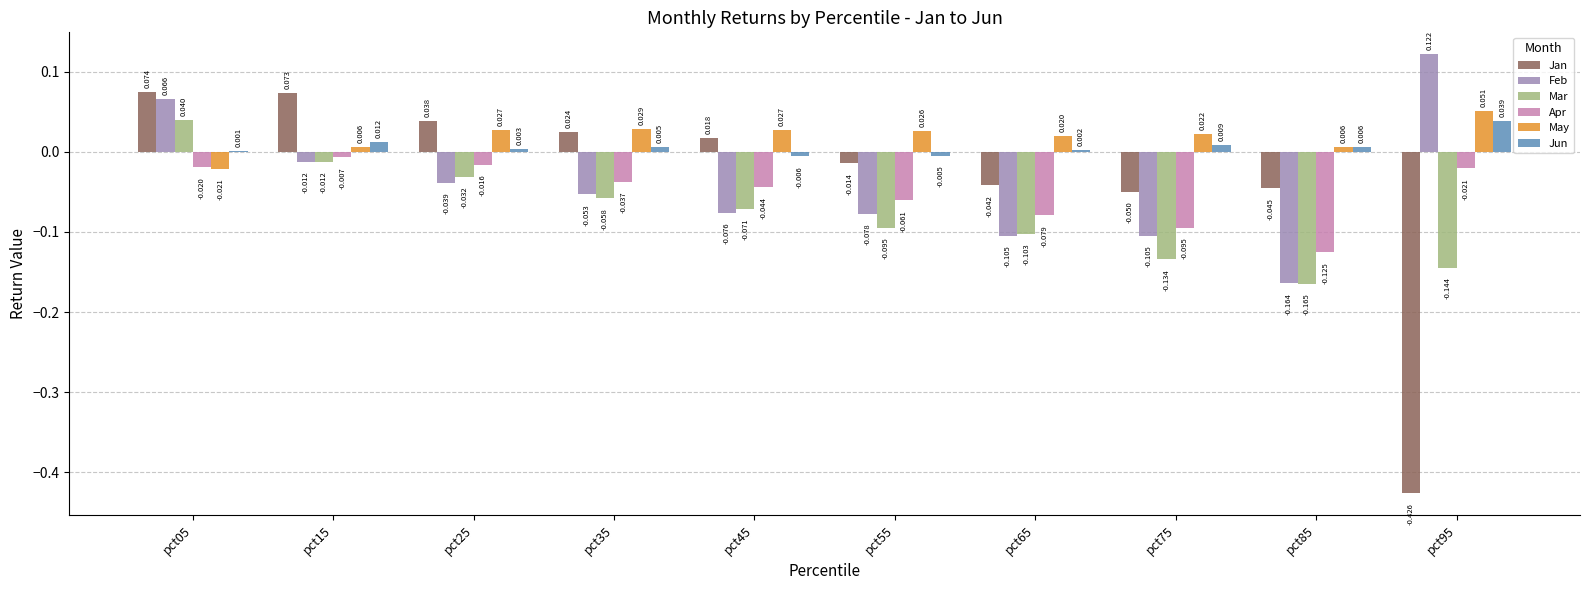

Which series changed the most between pct15 and pct95?

Jan